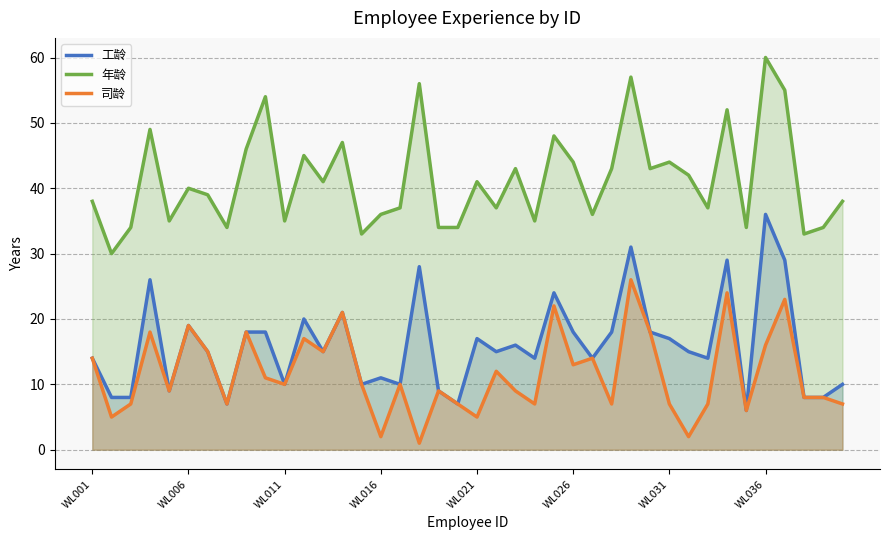

Rank the series at WL036 from lowest to highest value.

司龄, 工龄, 年龄